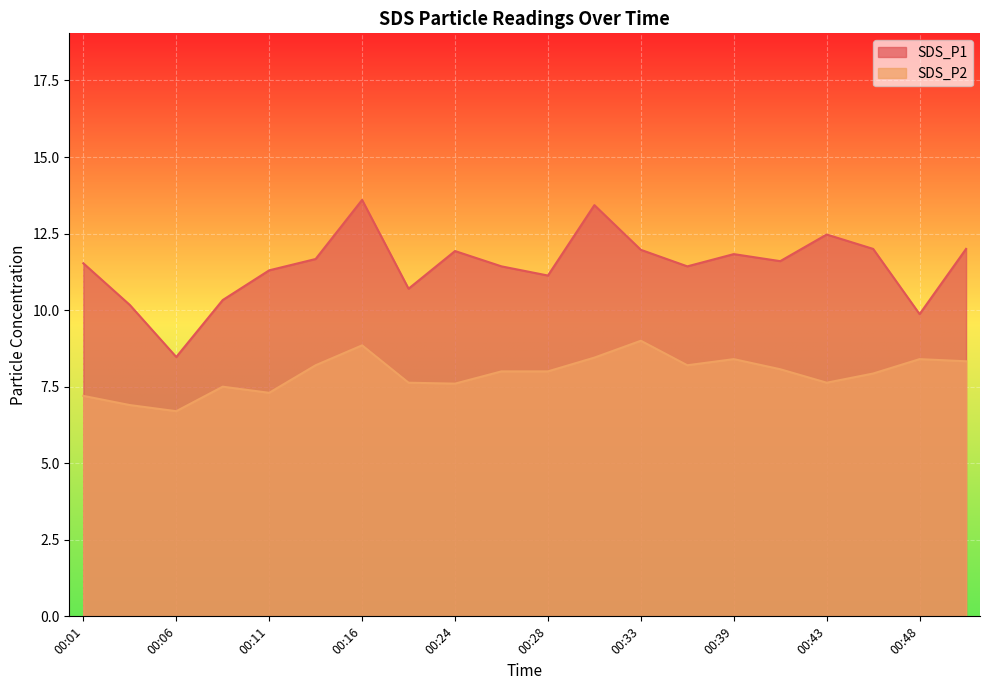

Which has a higher value, 00:28 or 00:13?

00:13